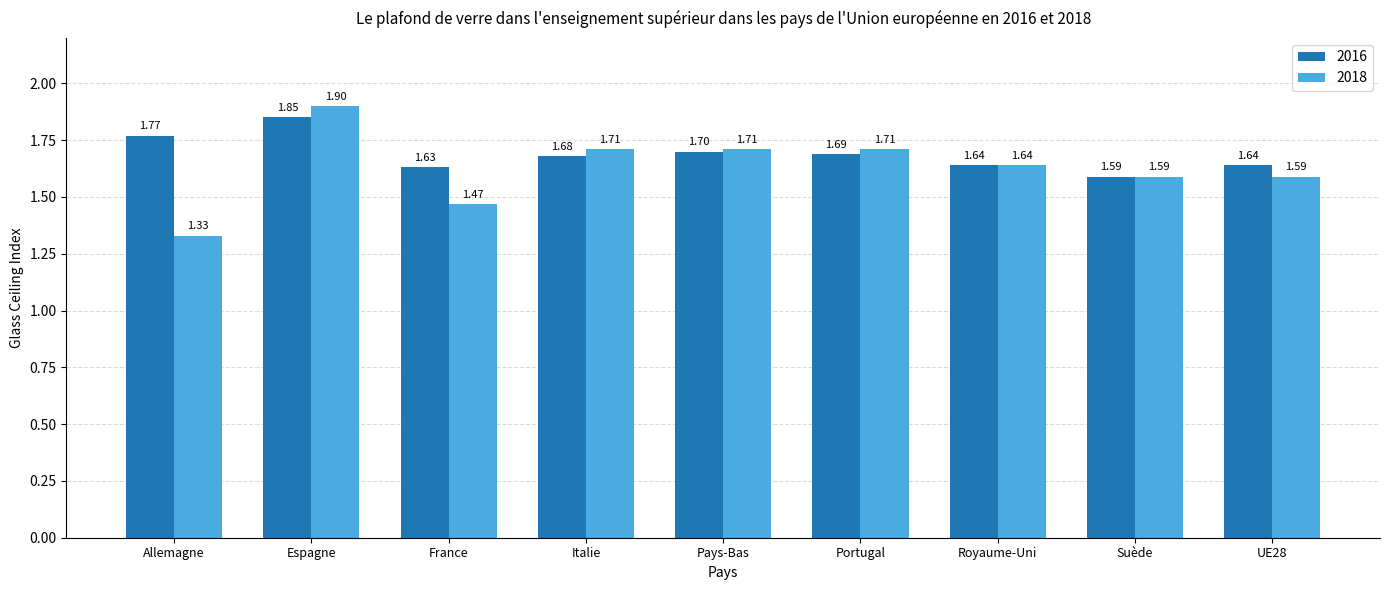

Rank the series at Espagne from highest to lowest value.

2018, 2016